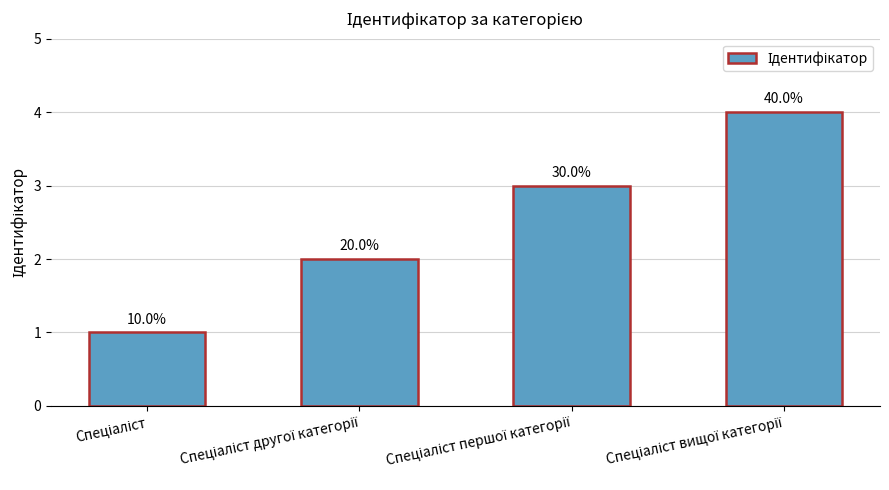

The value at Спеціаліст другої категорії is 1. True or false?

False